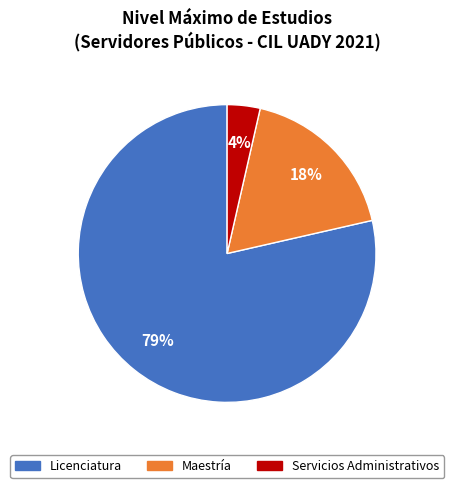

To the nearest percent, what percentage of the pie is Maestría?

18%